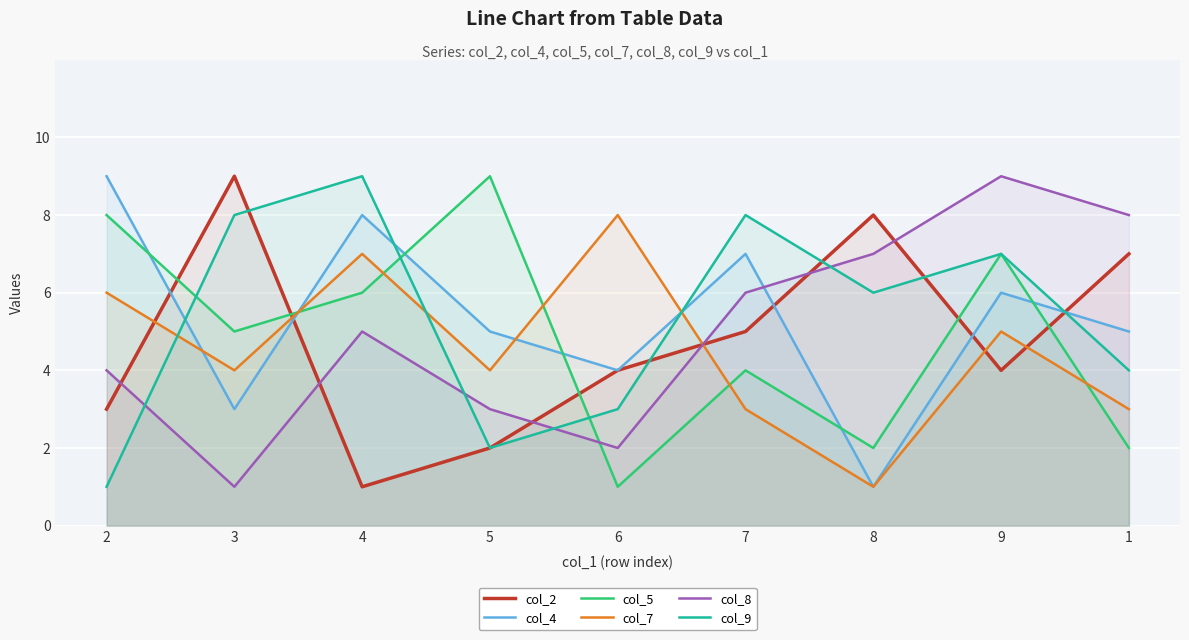

What position from the left is 1?

9